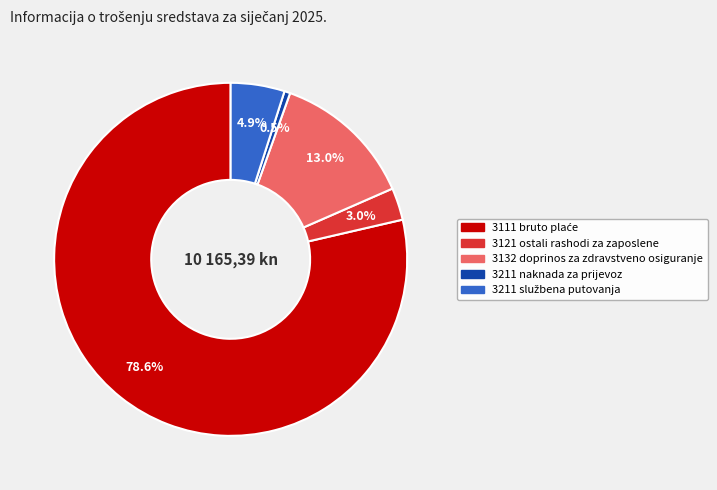

Between 3121 ostali rashodi za zaposlene and 3132 doprinos za zdravstveno osiguranje, which is larger?

3132 doprinos za zdravstveno osiguranje